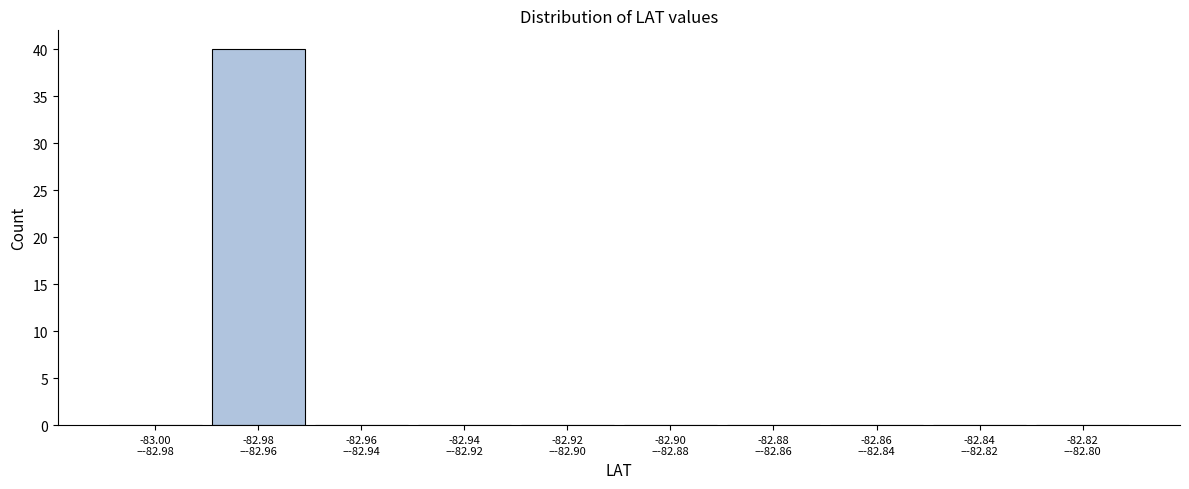

What is the sum of all values?

40